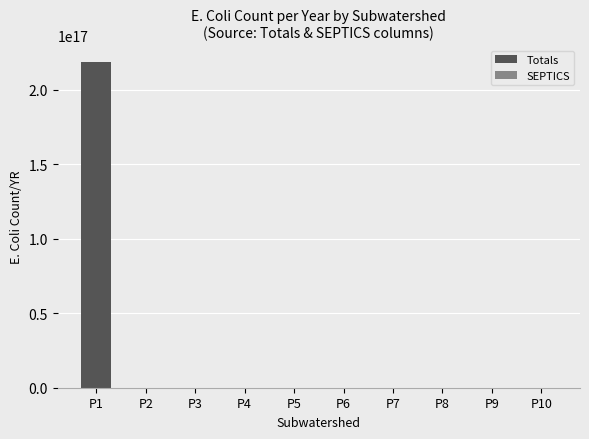

How many values in the SEPTICS series exceed 0?

1